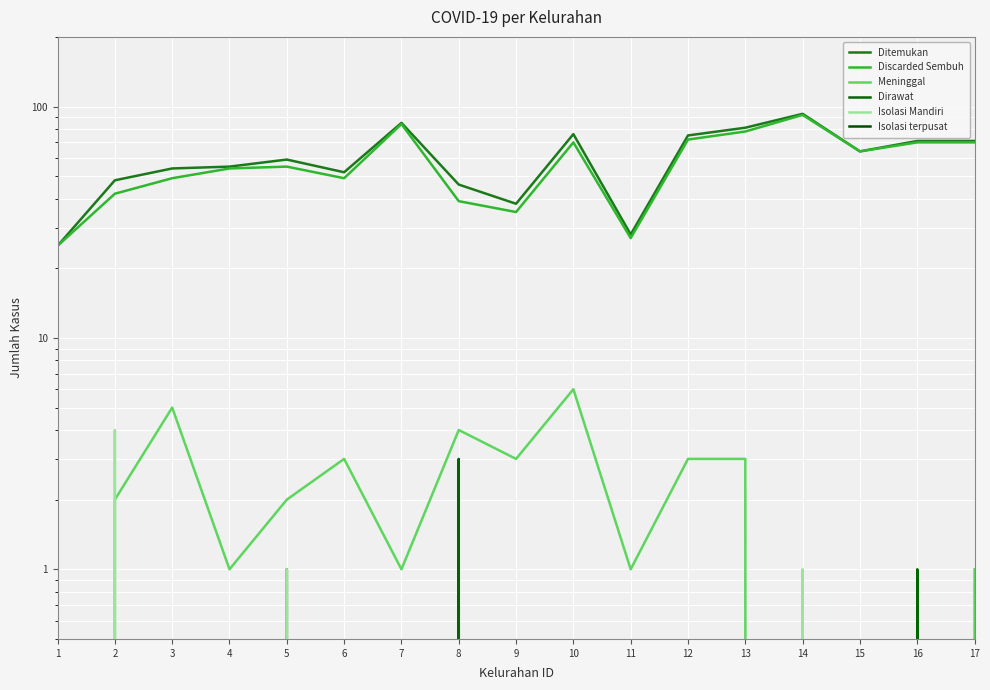

Between 9 and 17, which is larger?

17